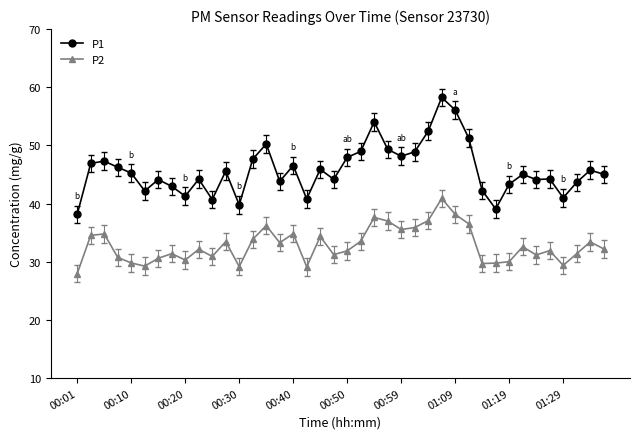

List the series in order of their overall mean, highest first.

P1, P2